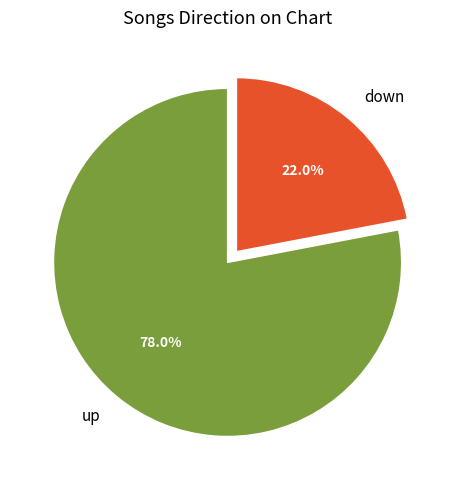

To the nearest percent, what portion does down represent?

22%